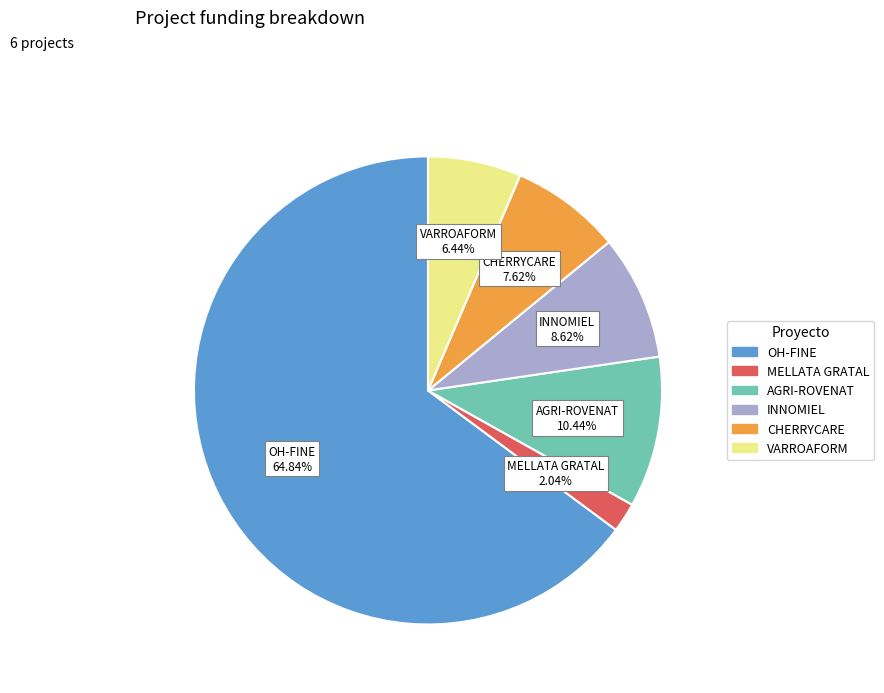

Which category has the smallest portion of the pie?

MELLATA GRATAL